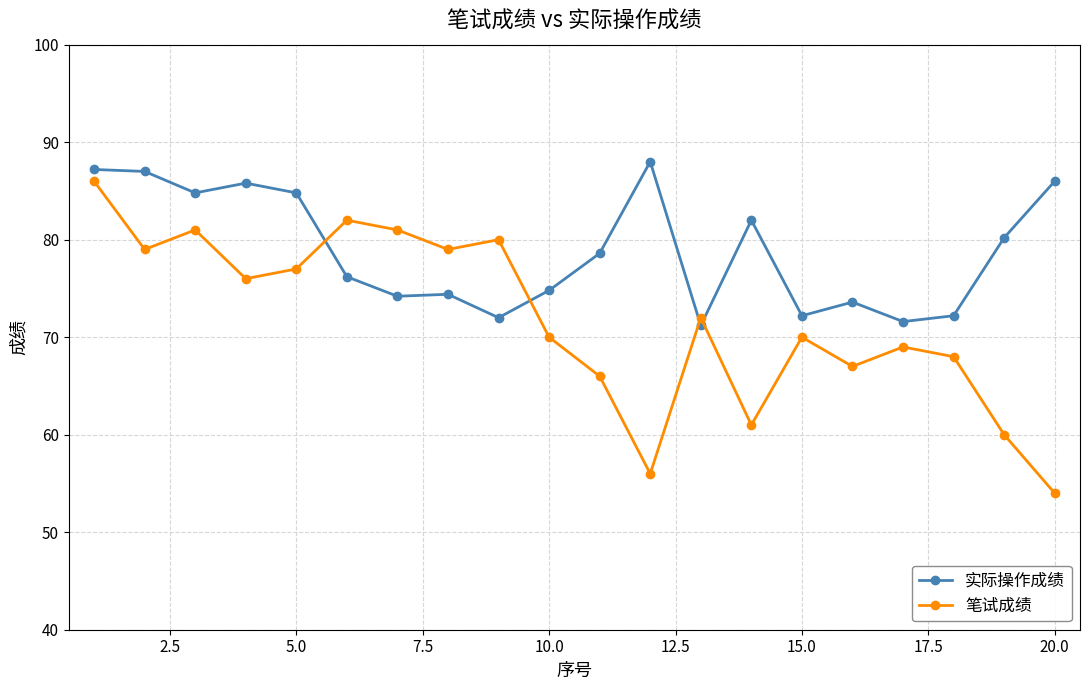

True or false: 笔试成绩 has more than 1 interior local peaks.

True